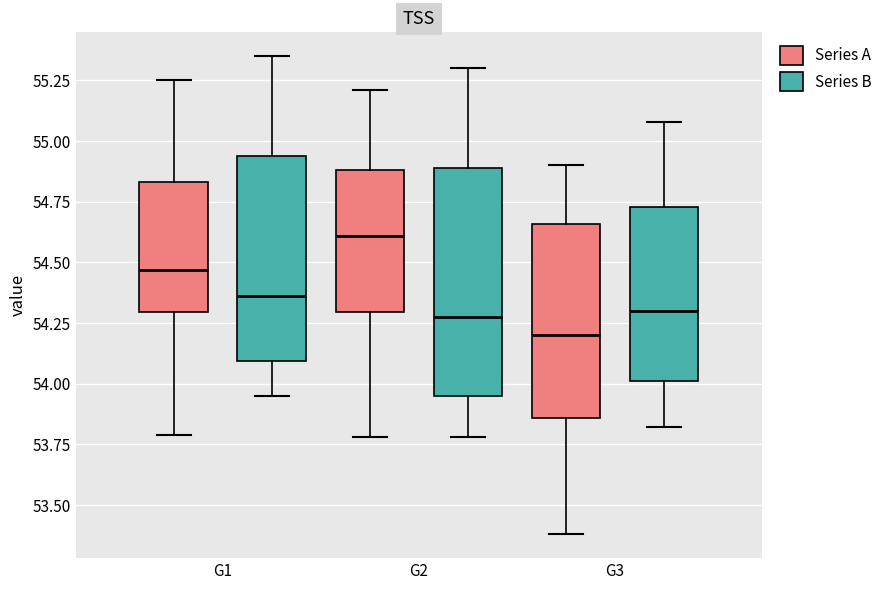

Which box's median line is the lowest?

G3 (Series A)